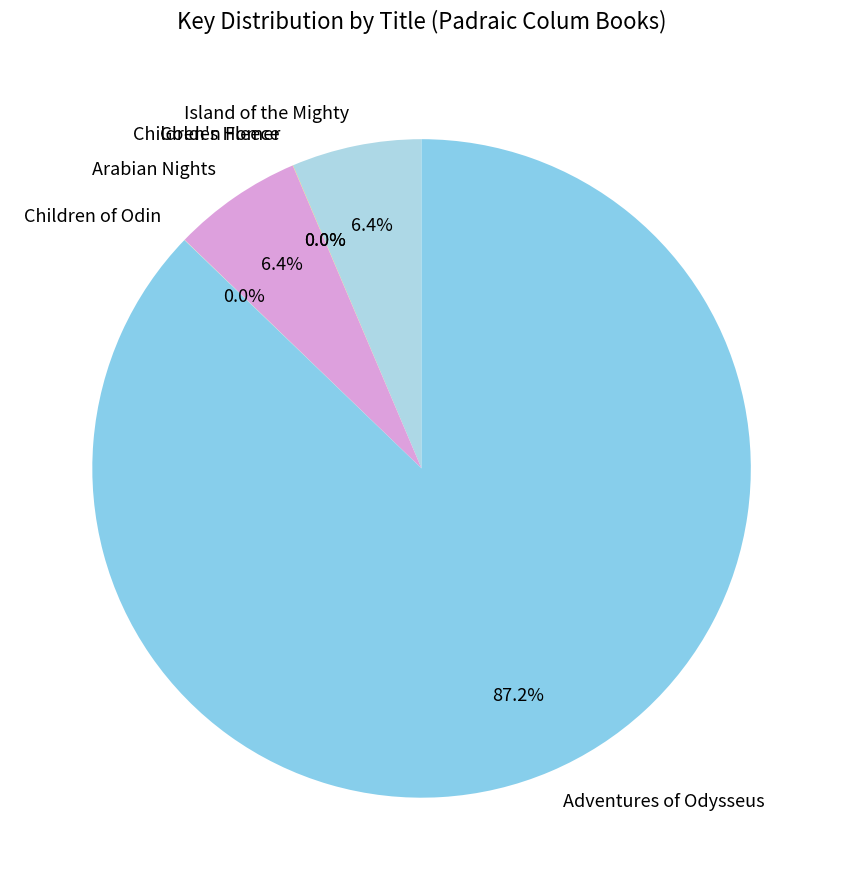

Which category accounts for the majority?

Adventures of Odysseus